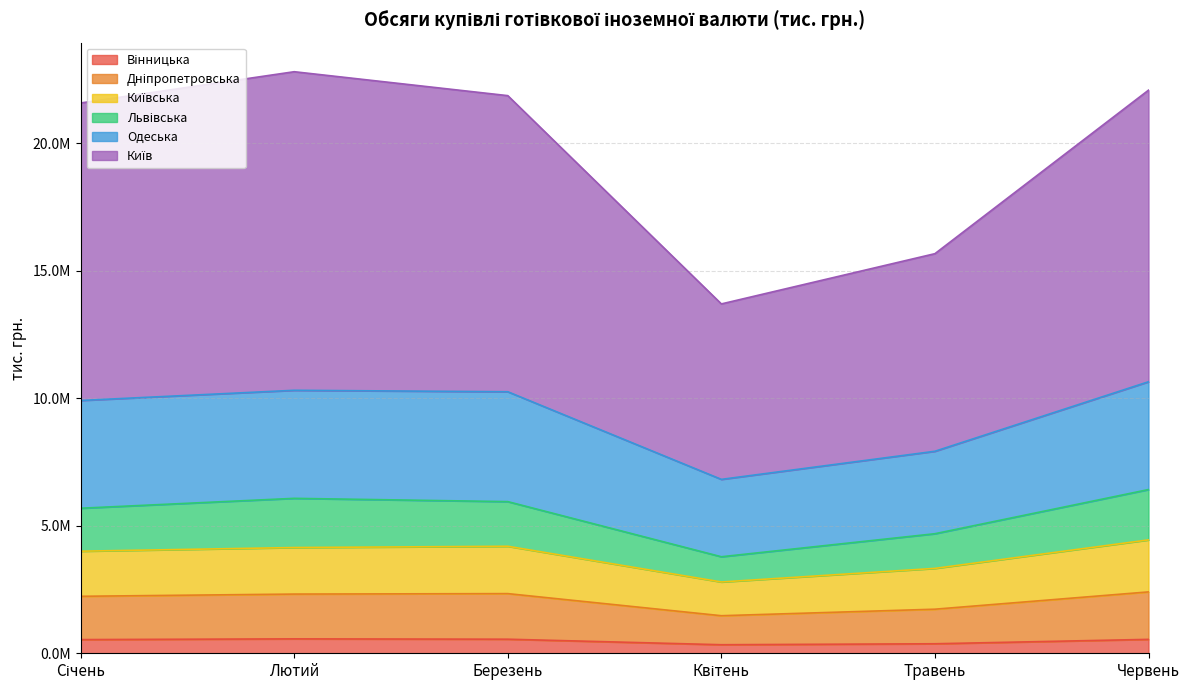

Does the chart display data point markers on the line(s)?

No